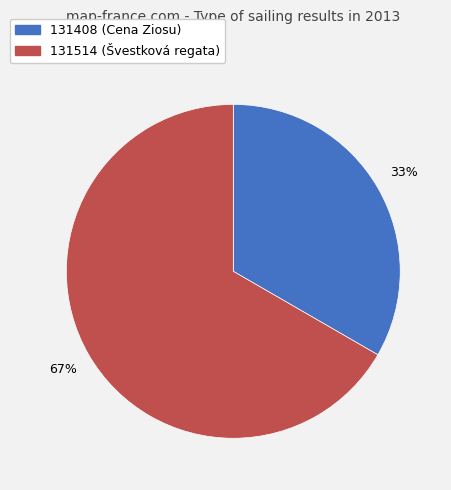

To the nearest percent, what is the combined percentage of 131514 and 131408?

100%